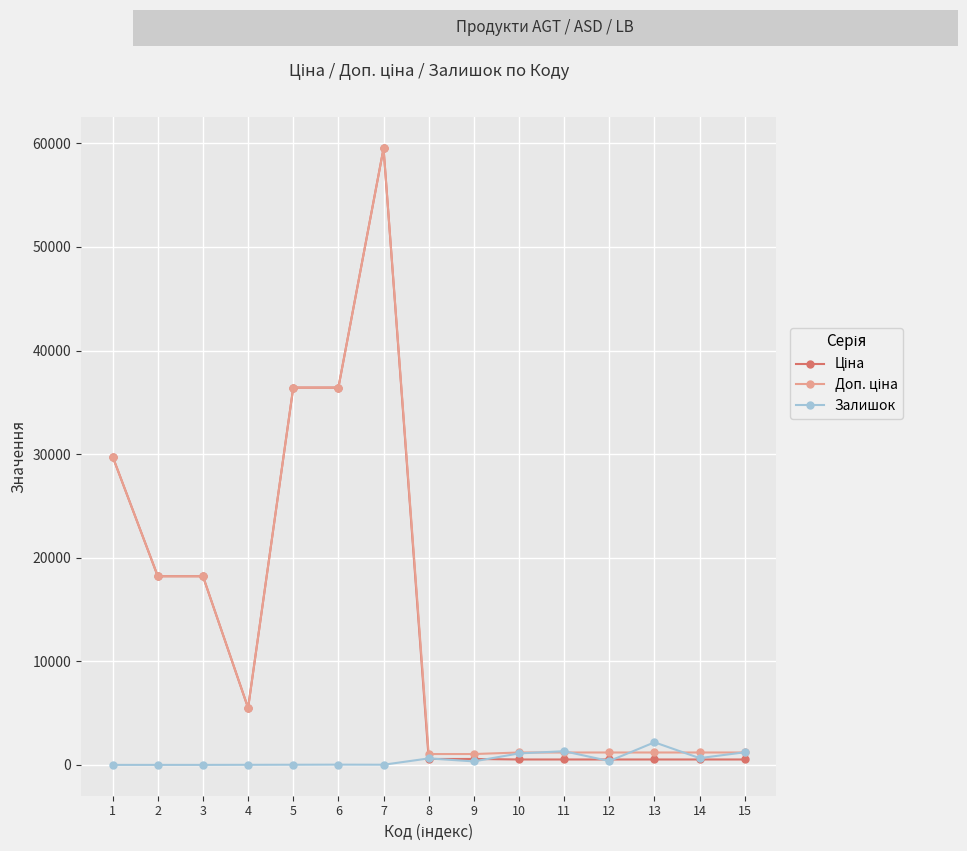

At which category is the sum across all series the highest?

7